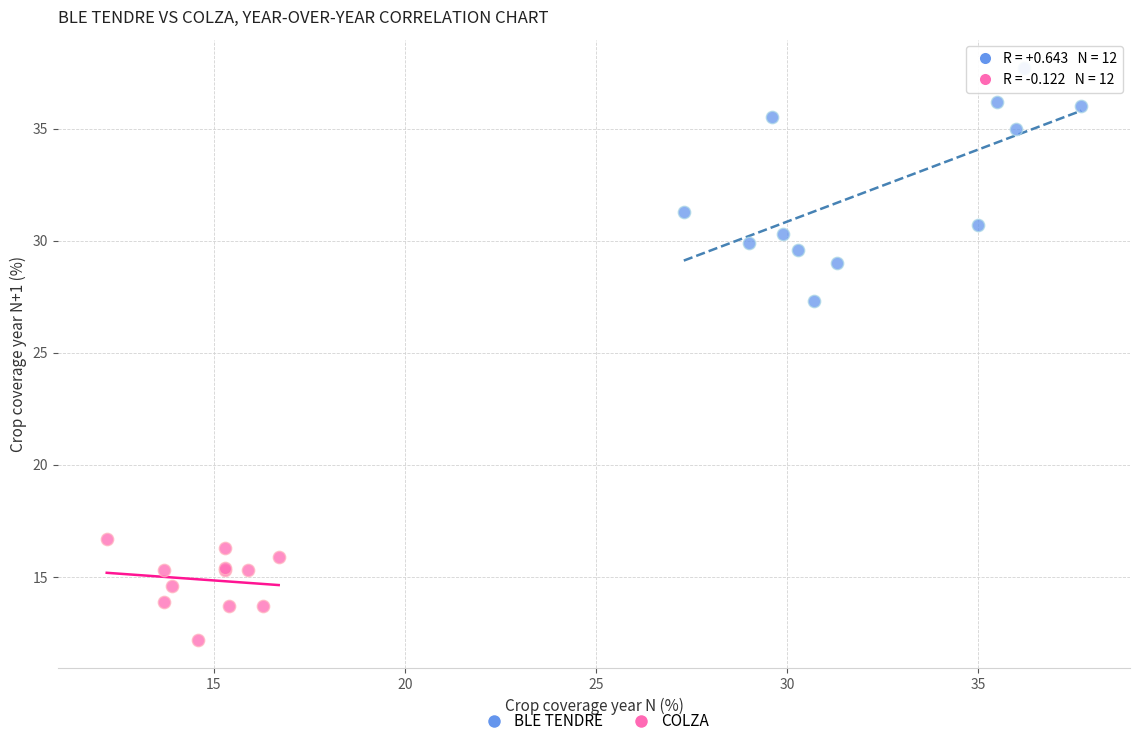

Which series reaches the maximum Y coordinate?

BLE TENDRE